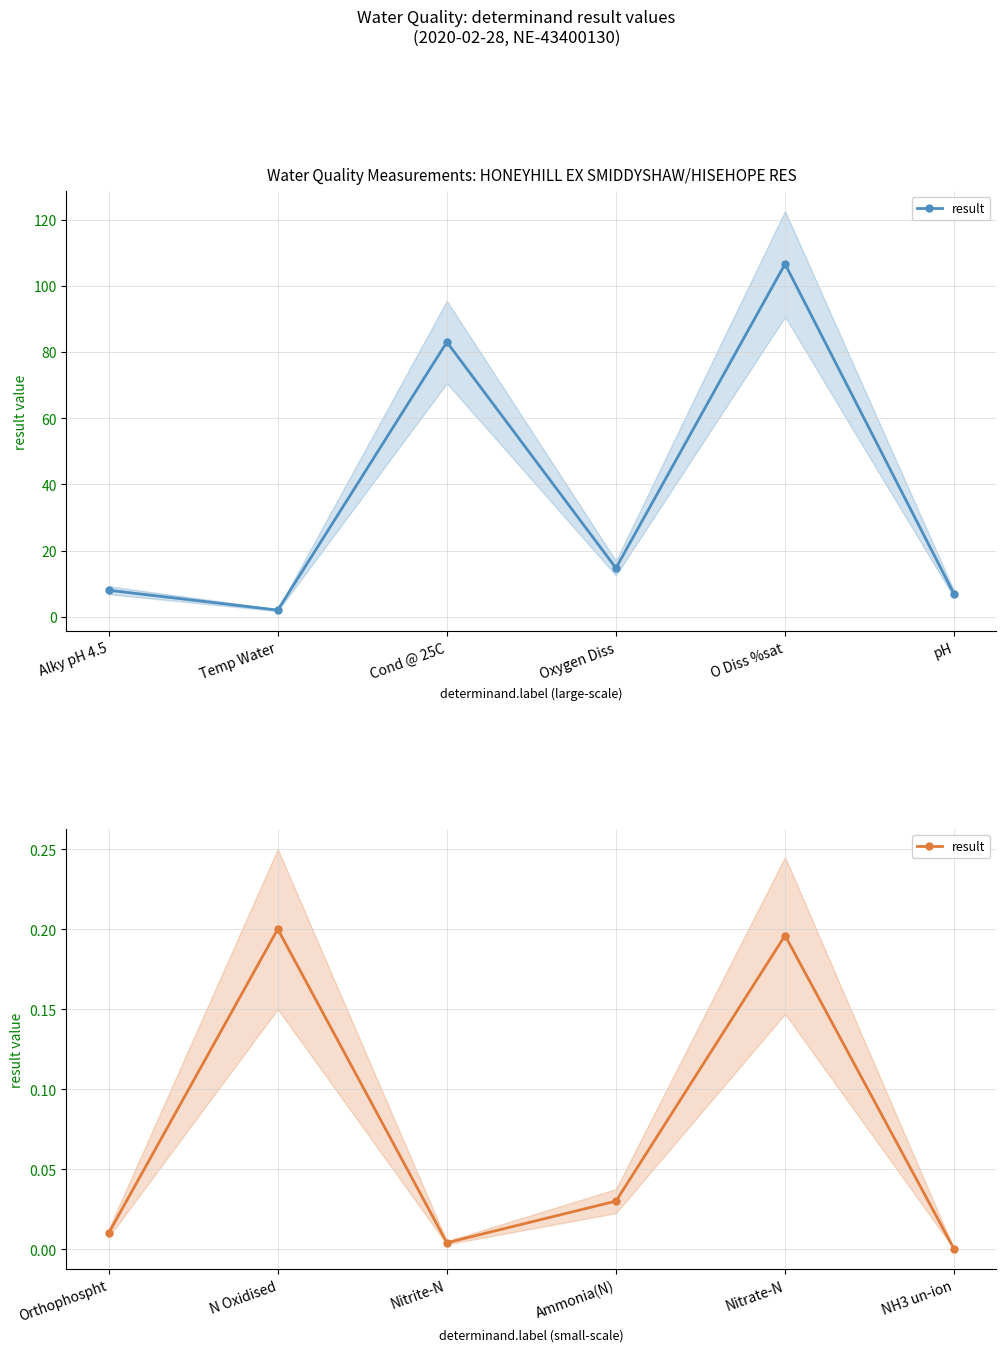

How many interior local valleys (lower than both neighbors) does the data have?

1